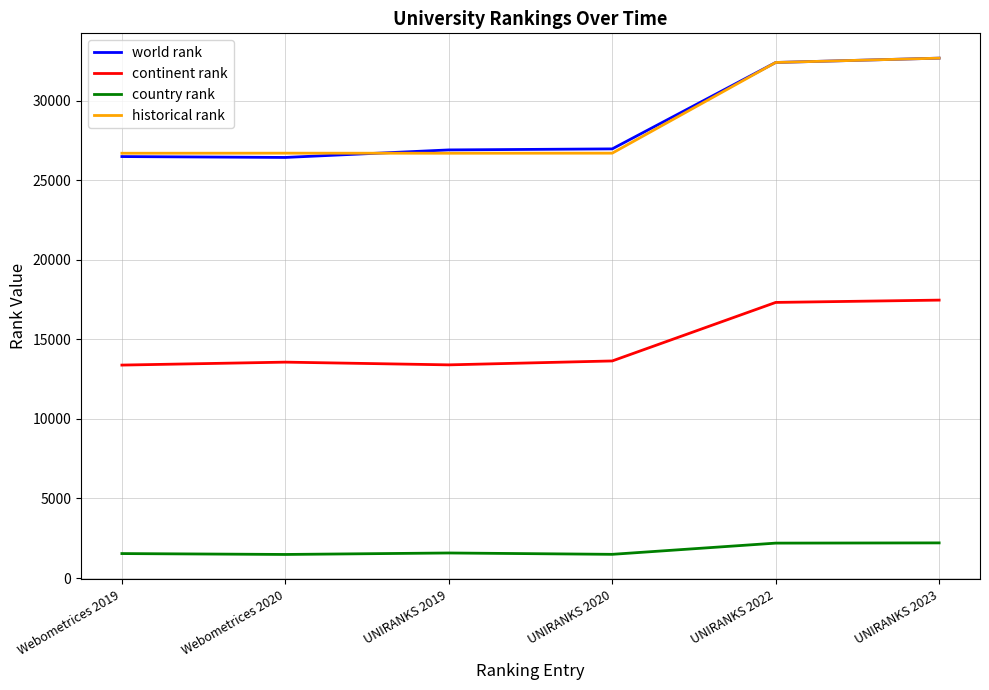

Between Webometrices 2020 and UNIRANKS 2023, which series saw the biggest shift?

world rank